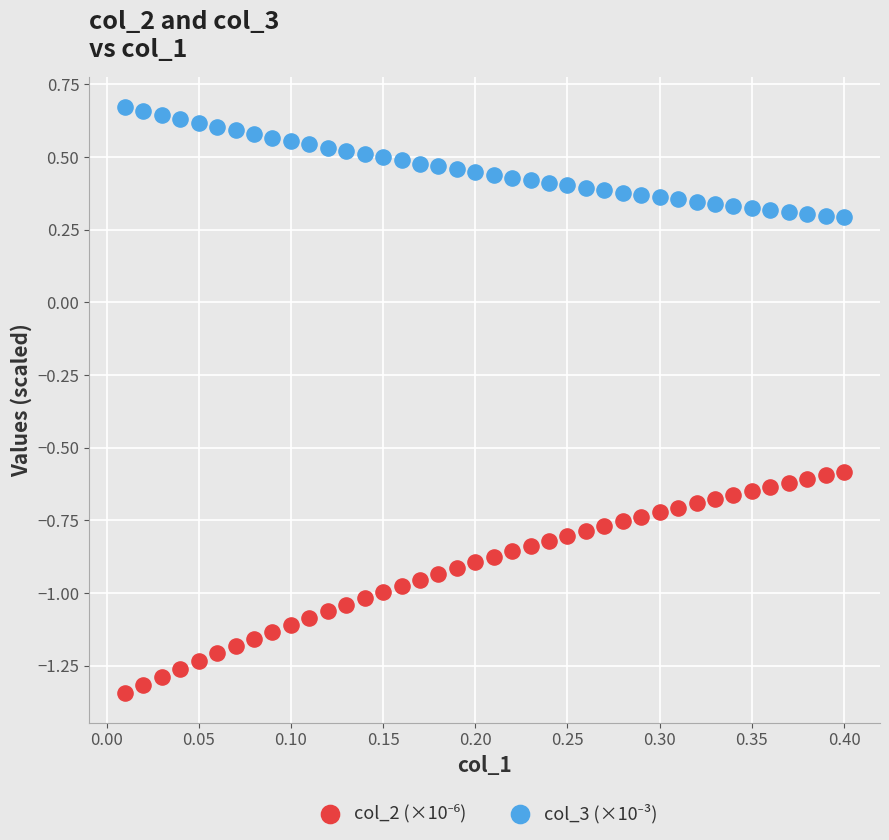

Across all data points, what is the range of Y values (max minus min)?

2.0